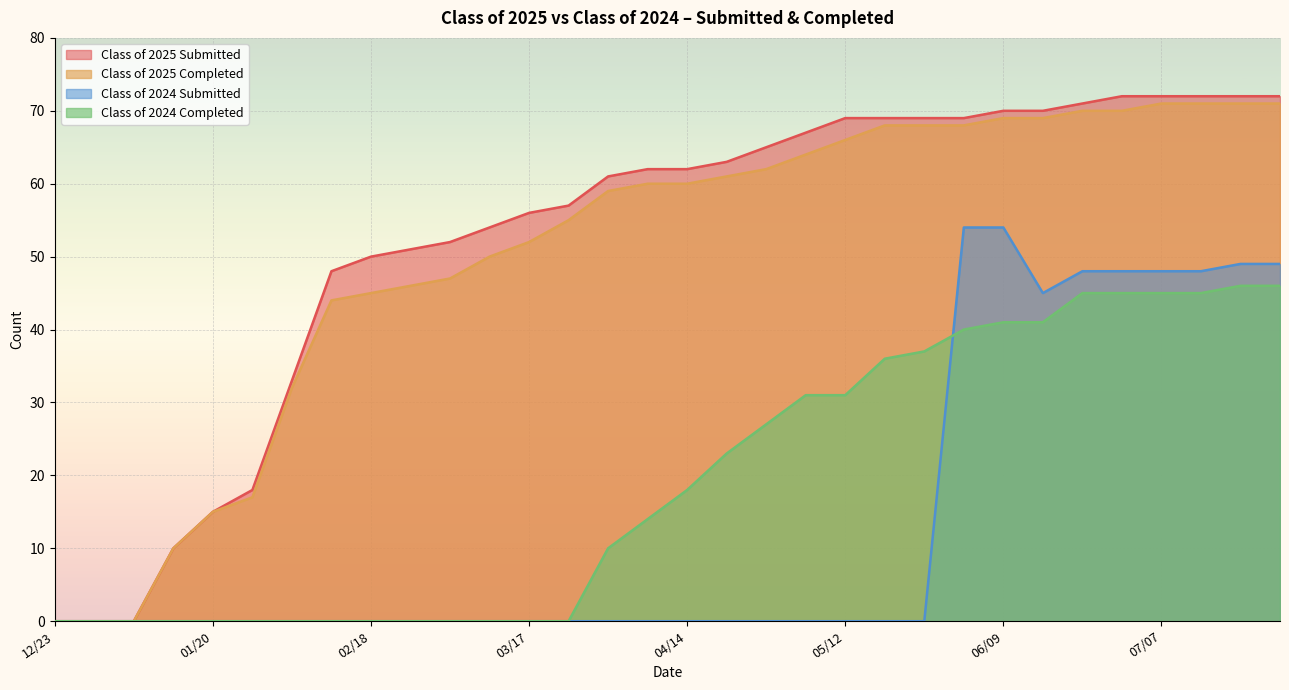

Which series has the widest spread of values?

Class of 2025 Submitted